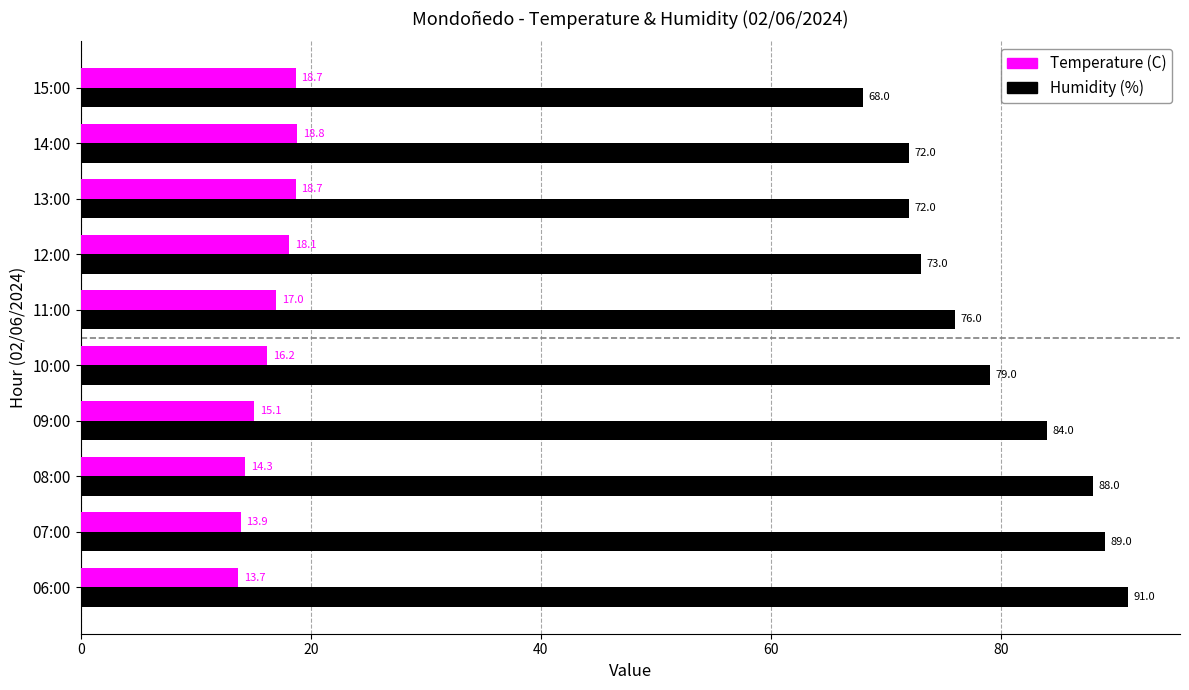

Which series has the largest range (max minus min)?

Humidity (%)